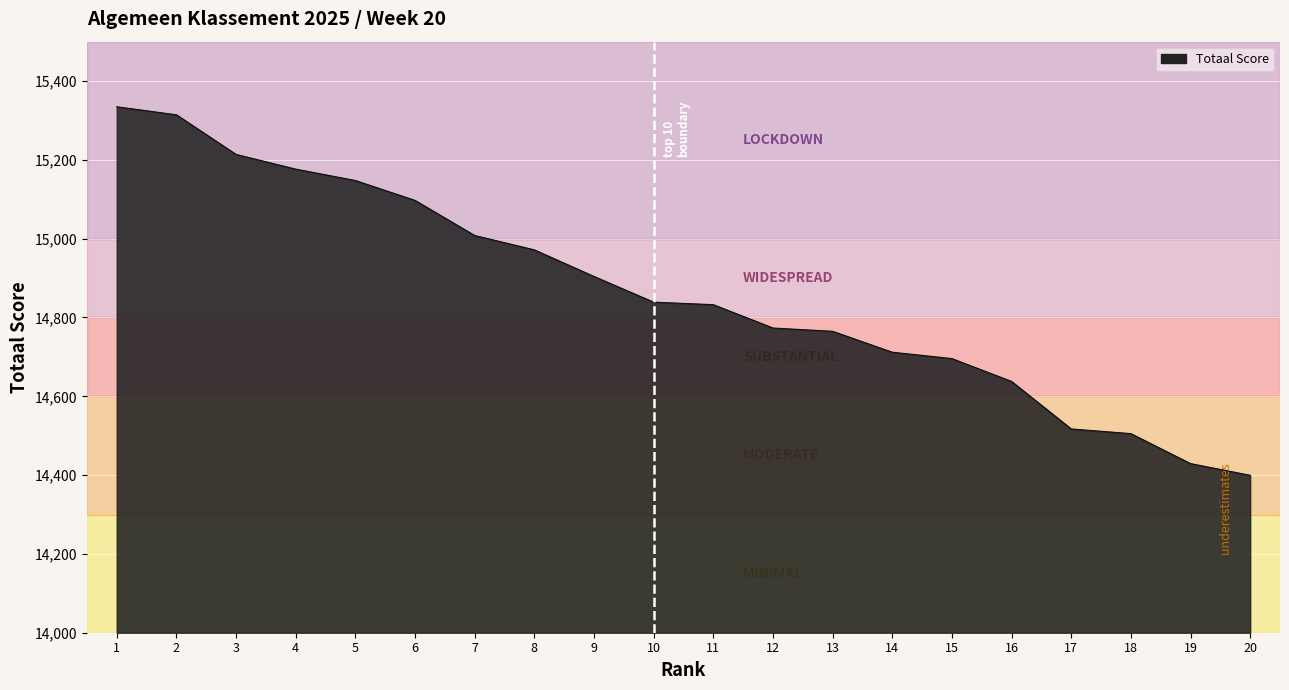

The chart shows a value of 14765.0 at 13. True or false?

True